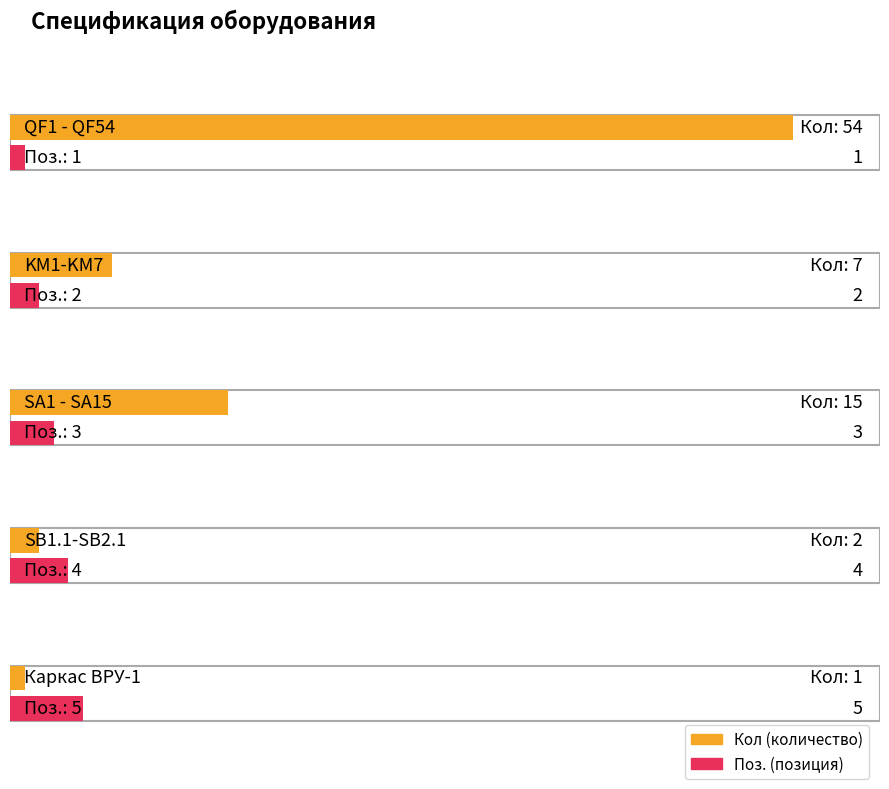

What is the value of the Кол bar at the 5th from the left?

1